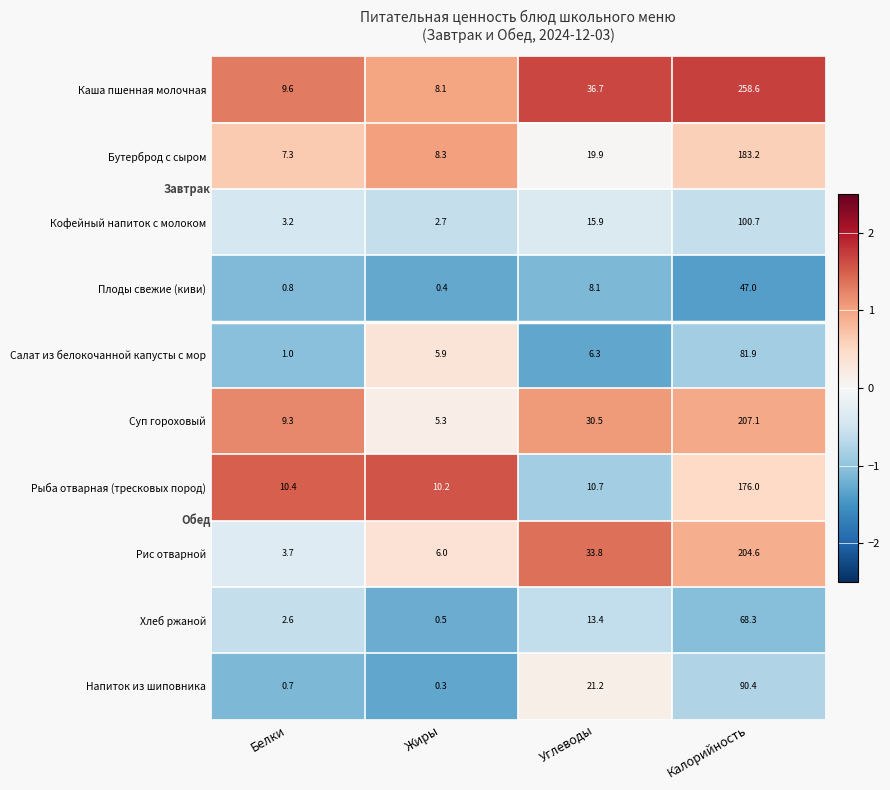

Where is Бутерброд с сыром nearest to the value 95?

Углеводы